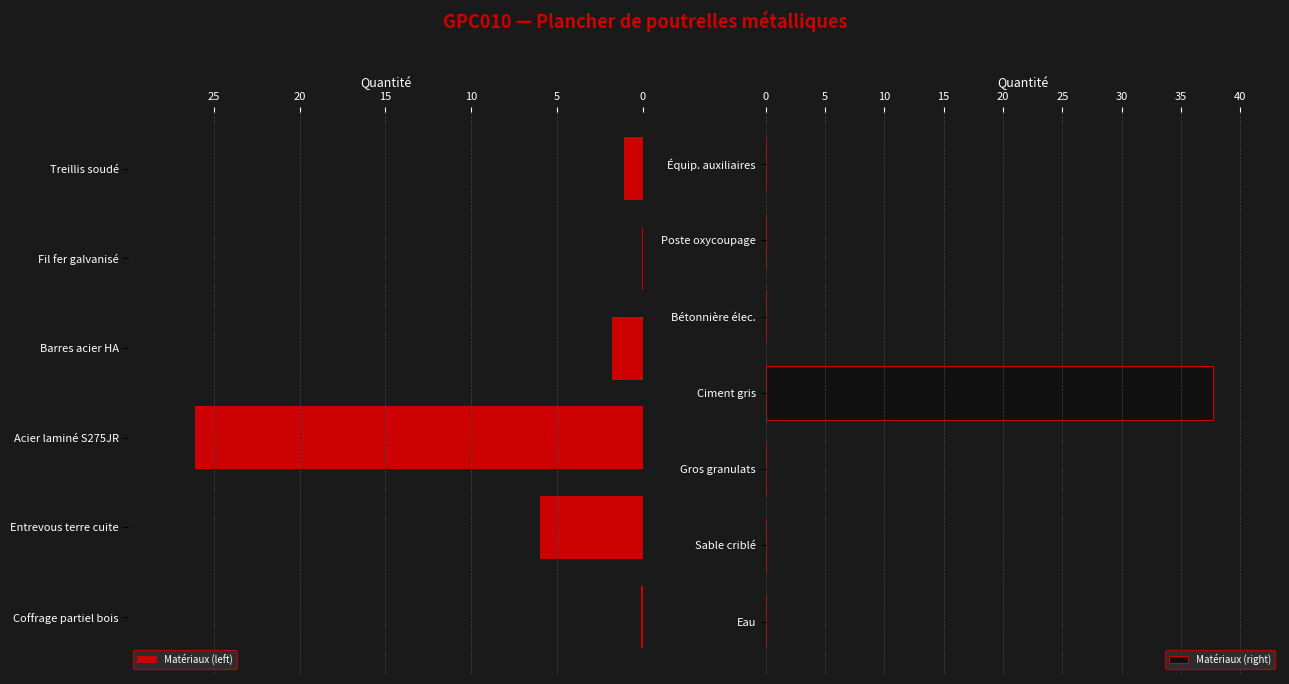

What is the sum of the Matériaux (left) values at Acier laminé S275JR and Entrevous terre cuite?

32.1